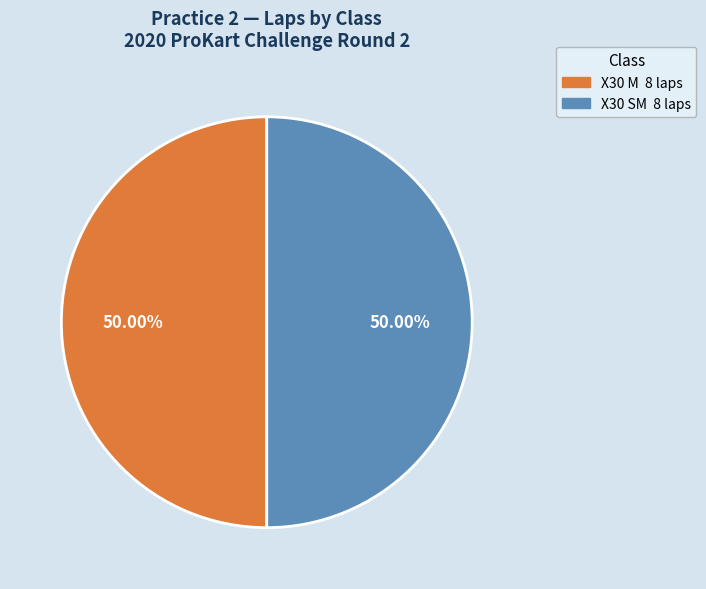

Count the number of slices in the pie.

2